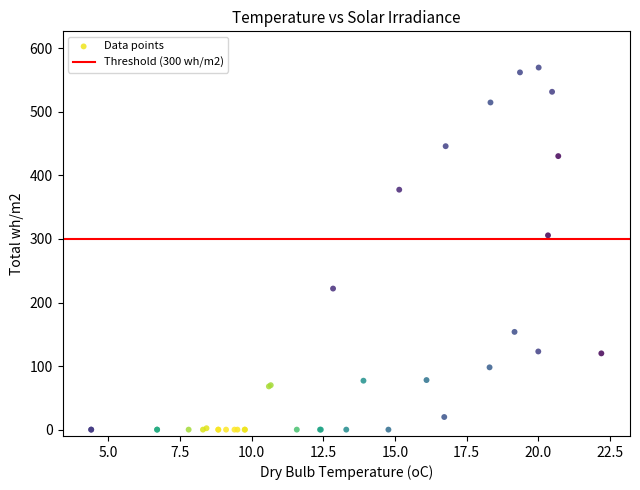

What Y value in the scatter plot is closest to 284?

305.7